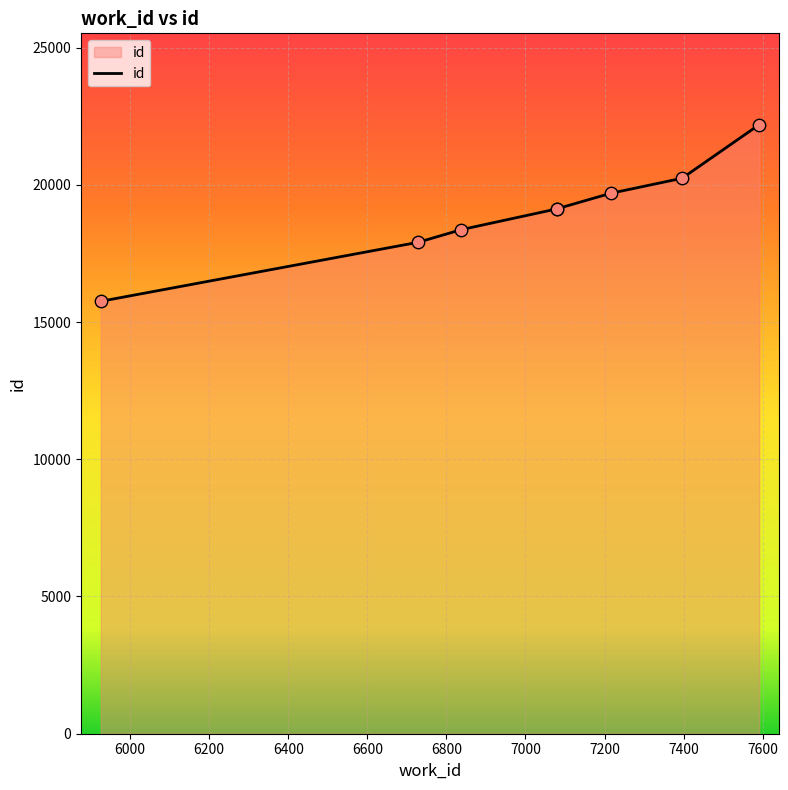

Approximately how many times larger is the value at 7396 compared to 7591?

0.9